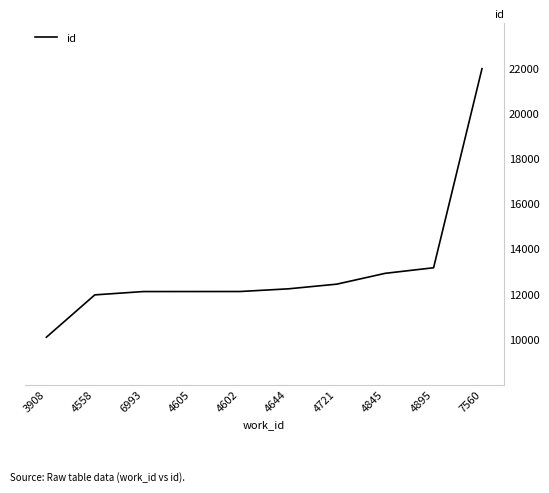

How many lines are shown in the chart?

1